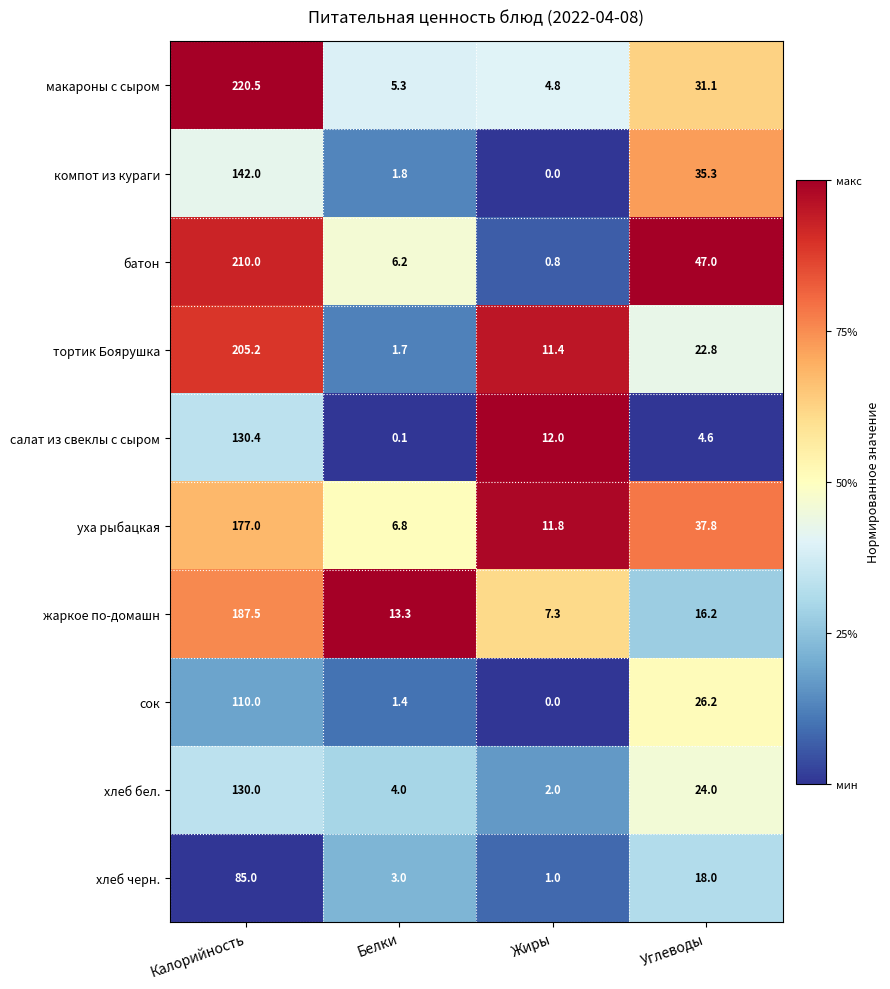

At which label is тортик Боярушка closest to 103?

Углеводы